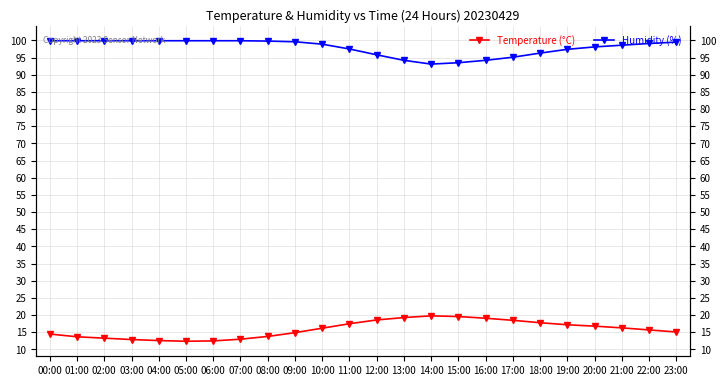

What is the difference between the Temperature (°C) values at 07:00 and 23:00?

2.1